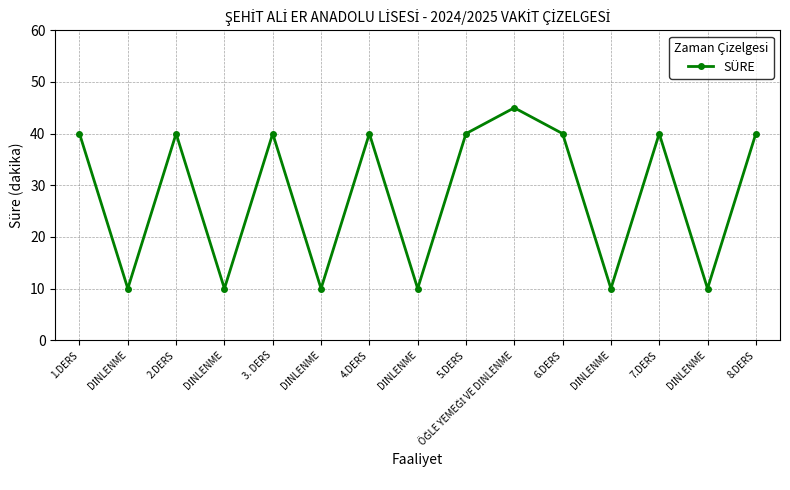

Reading right to left, list all the values displayed in this chart.

40	10	40	10	40	45	40	10	40	10	40	10	40	10	40